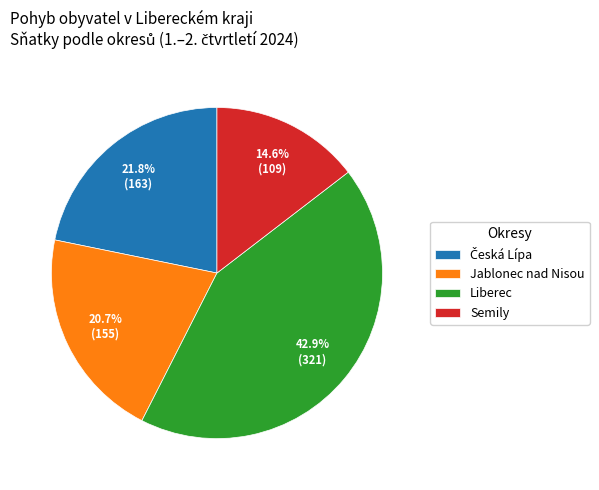

What is the largest slice in the pie chart?

Liberec